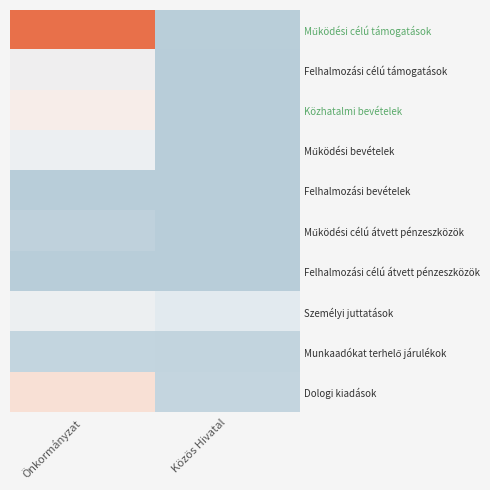

What is the total value across all series at Önkormányzat?

603325